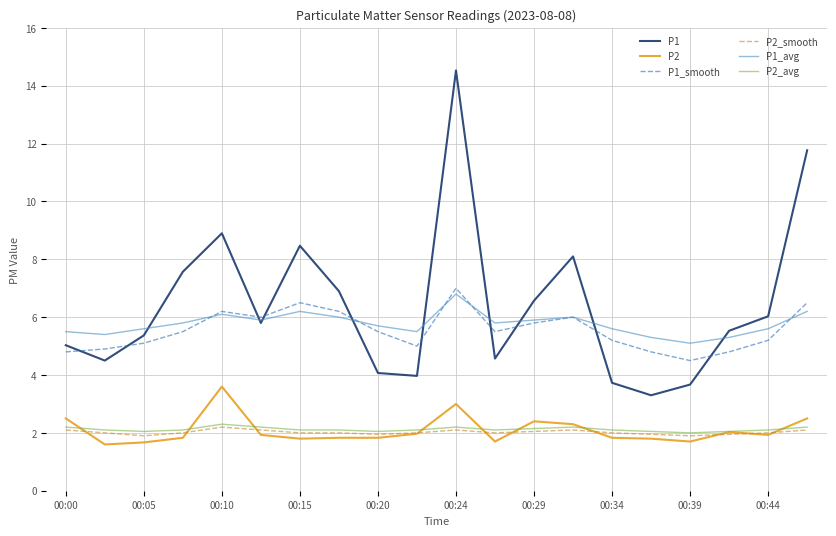

What is the difference between the maximum and minimum values in the P1 series?

11.2